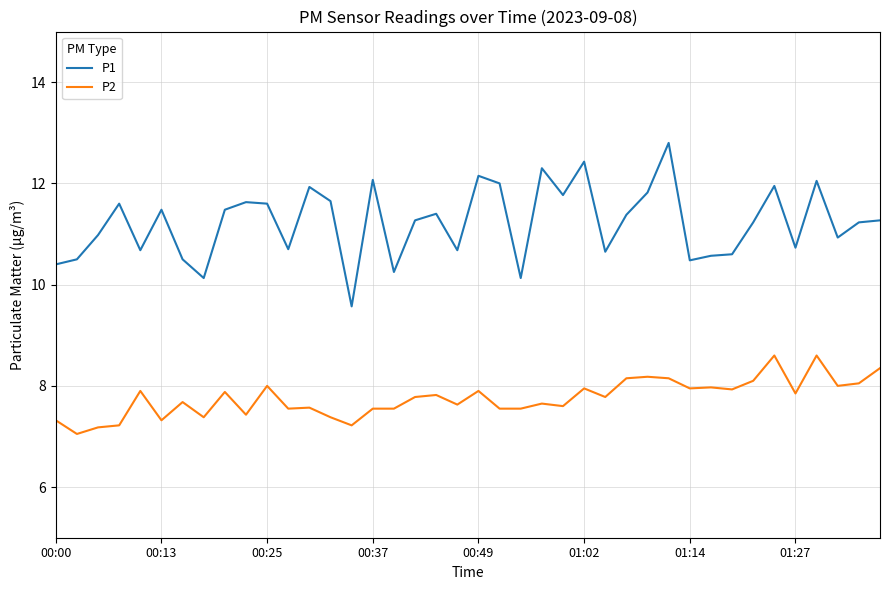

What is the highest value of the P2 series?

8.6